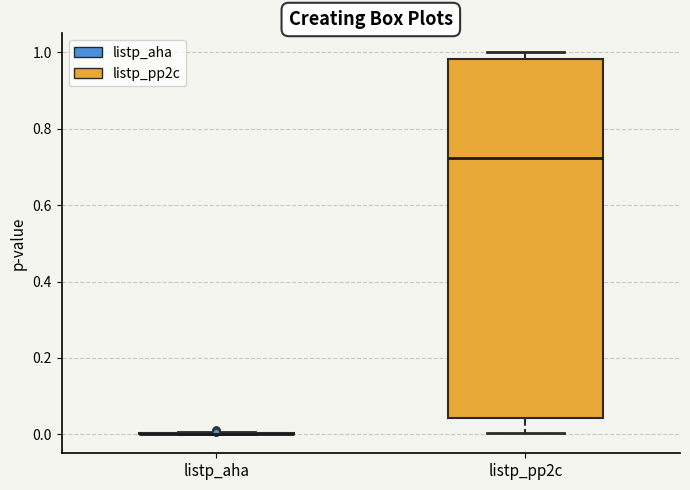

Reading left to right, read every box against the y-axis: the position of its median line, the range the box covers, and the ends of its whiskers. The values are not printed on the chart, so give them approximately, as read against the axis.

listp_aha: box collapsed to a line at 0.00, whiskers 0.00 to 0.00
listp_pp2c: median 0.72, box 0.04 to 0.98, whiskers 0.00 to 1.00